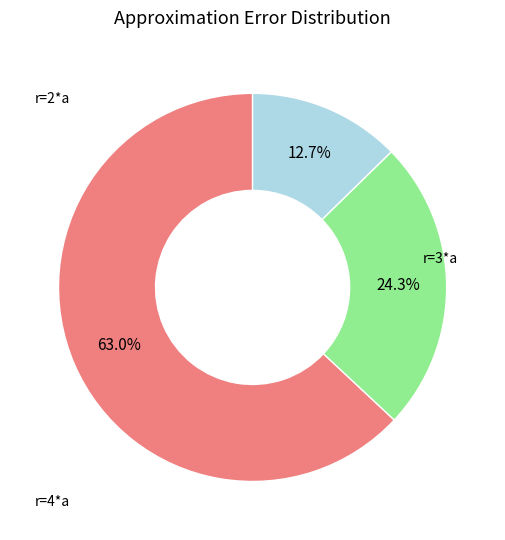

Is there any slice that represents more than half of the pie?

Yes